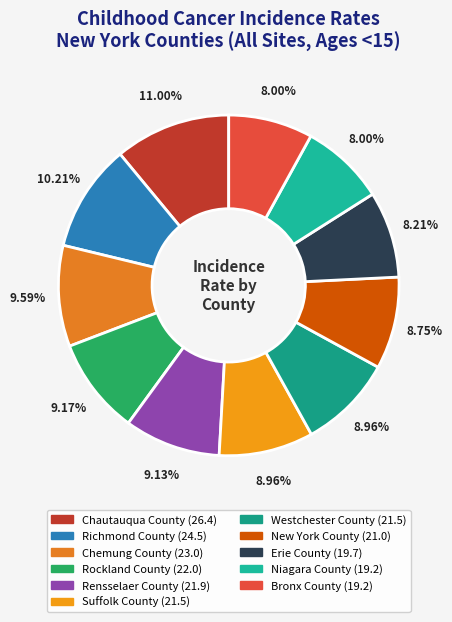

Combined, what portion of the pie is Richmond County and Westchester County?

19.2%